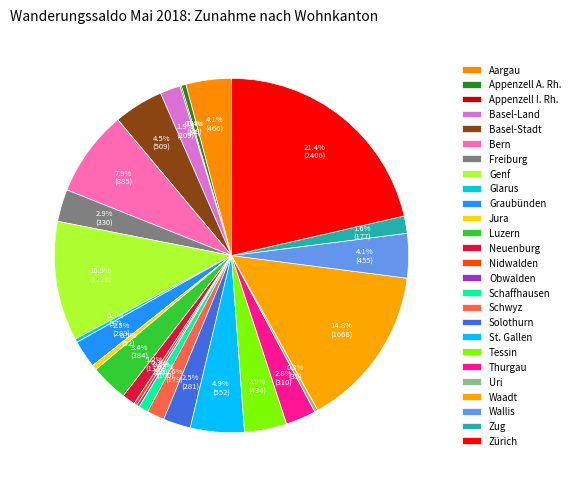

To the nearest percent, what is the difference between the largest and smallest slice percentages?

21%